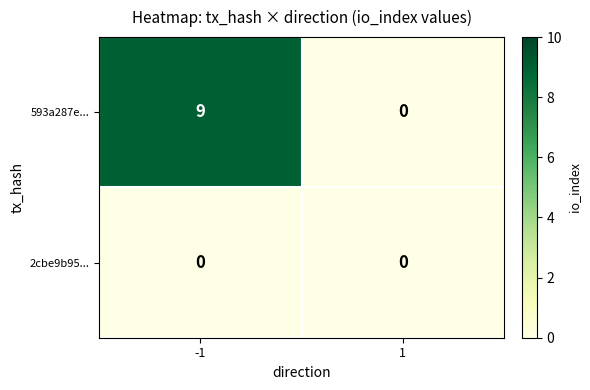

Rank the series by their maximum value, from lowest to highest.

2cbe9b95..., 593a287e...